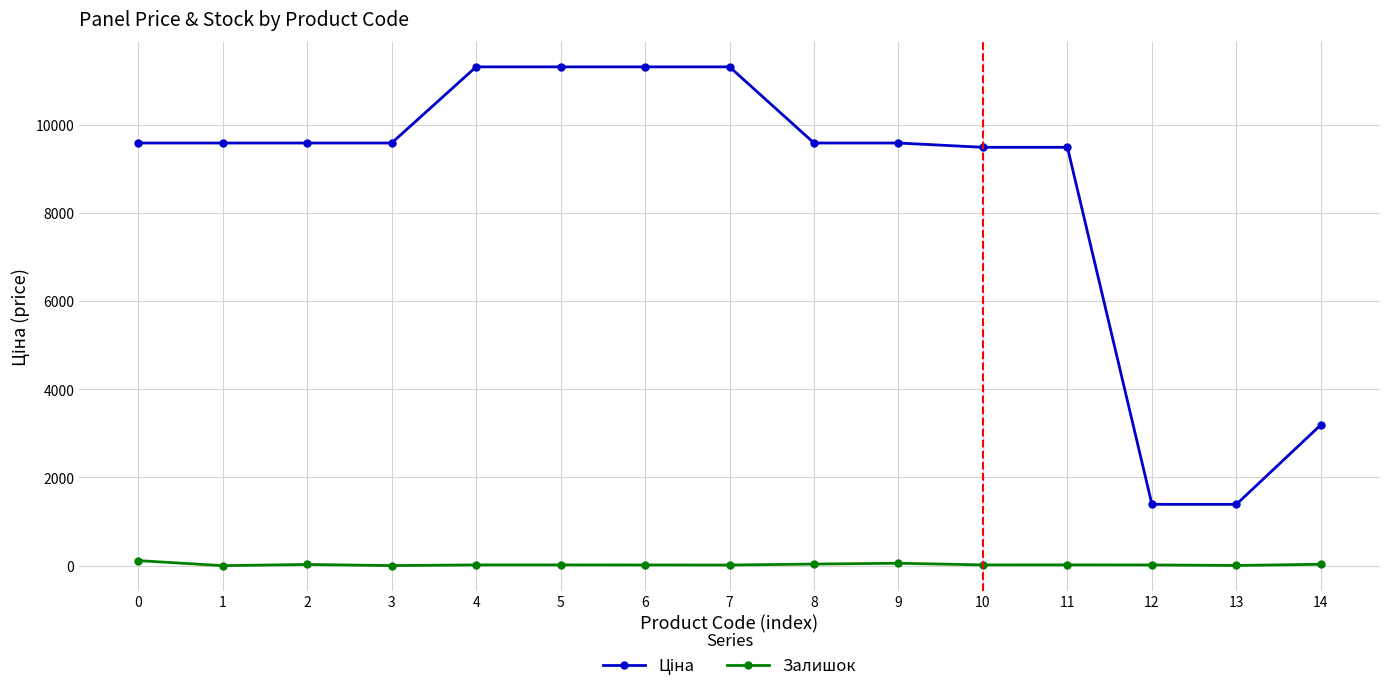

What is the sum of all Залишок values?

382.0